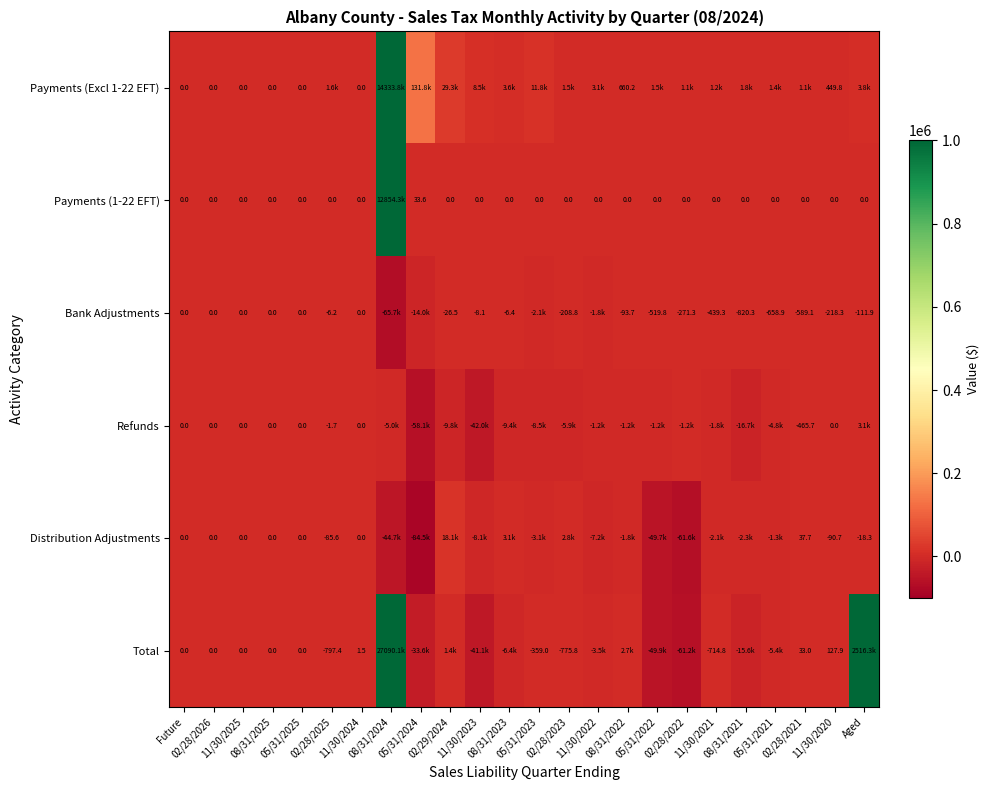

At which category does the chart reach its minimum across all series?

05/31/2024